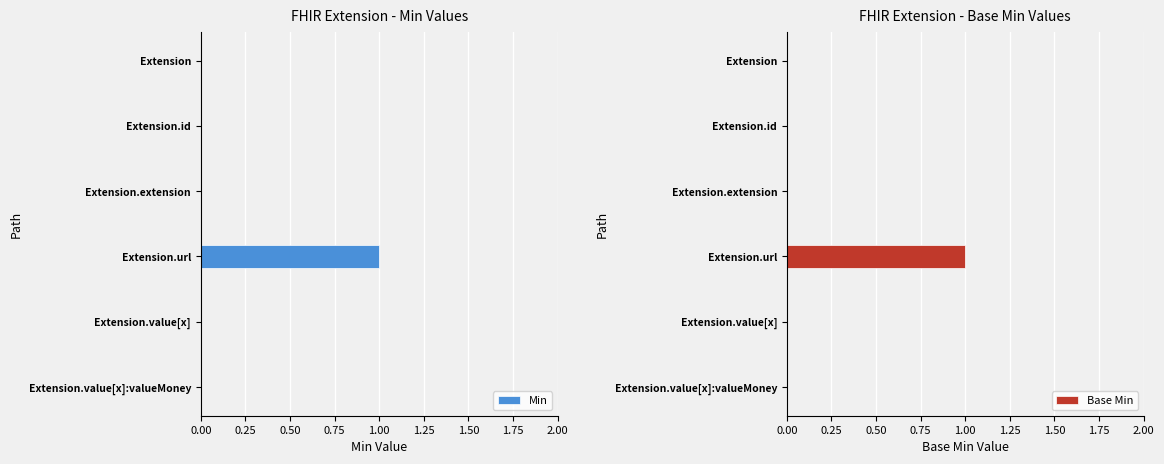

What is the maximum value for Base Min?

1